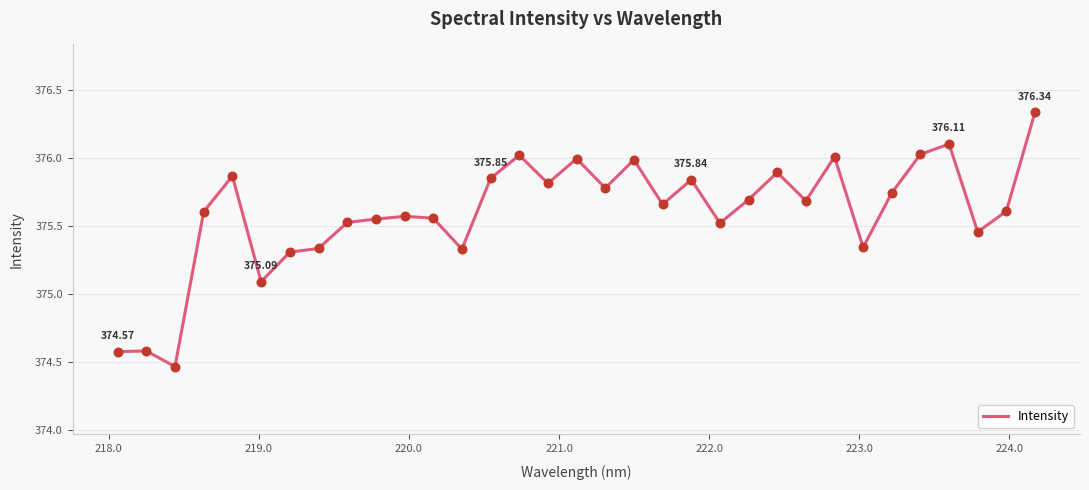

What is the difference between the maximum and minimum values?

1.9